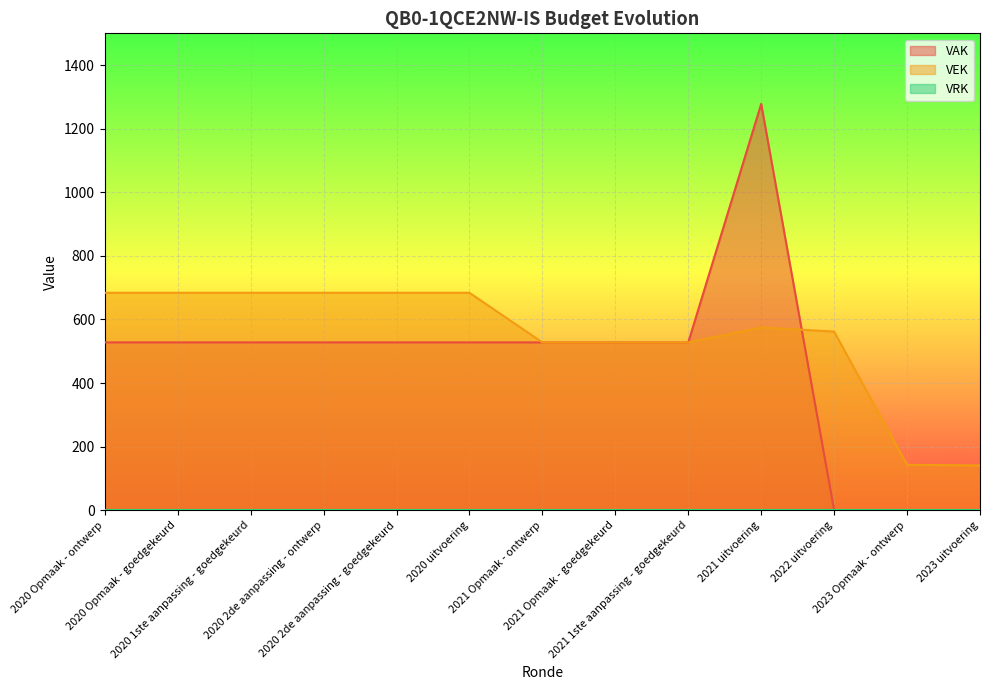

At which label is VAK closest to 639?

2020 Opmaak - ontwerp